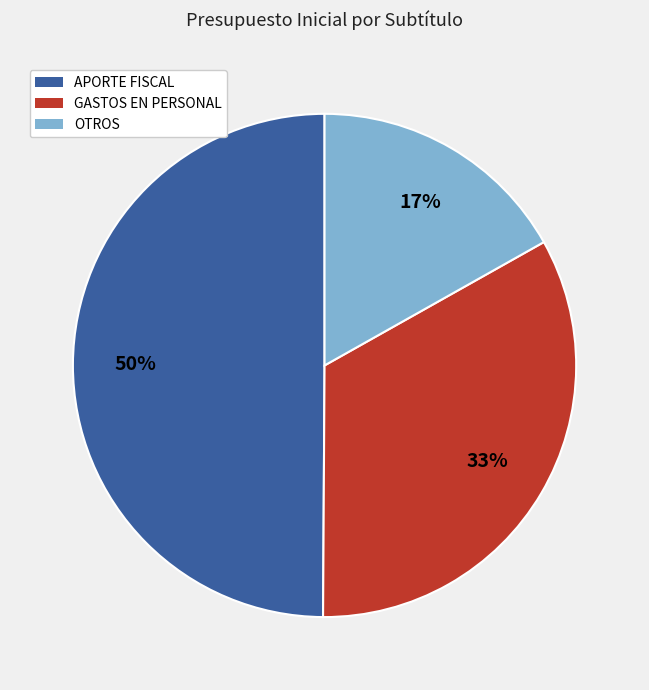

To the nearest percent, what portion does GASTOS EN PERSONAL represent?

33%